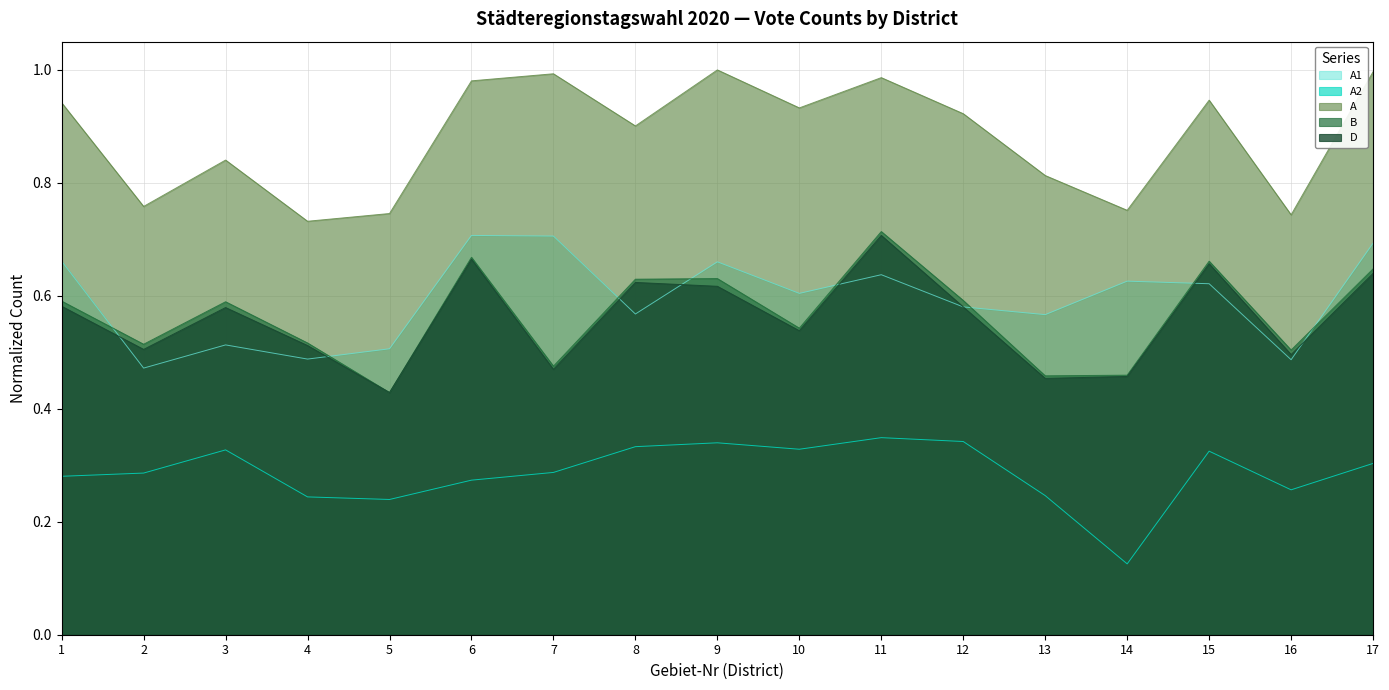

What are all the series names shown in the legend?

A1, A2, A, B, D